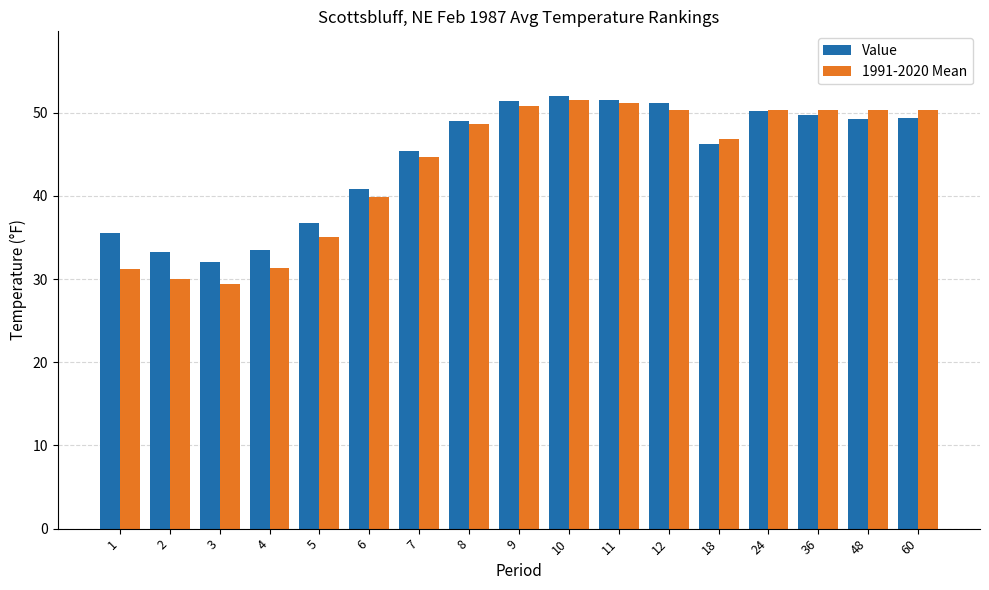

The 1991-2020 Mean series shows 51.6 at 10. True or false?

True